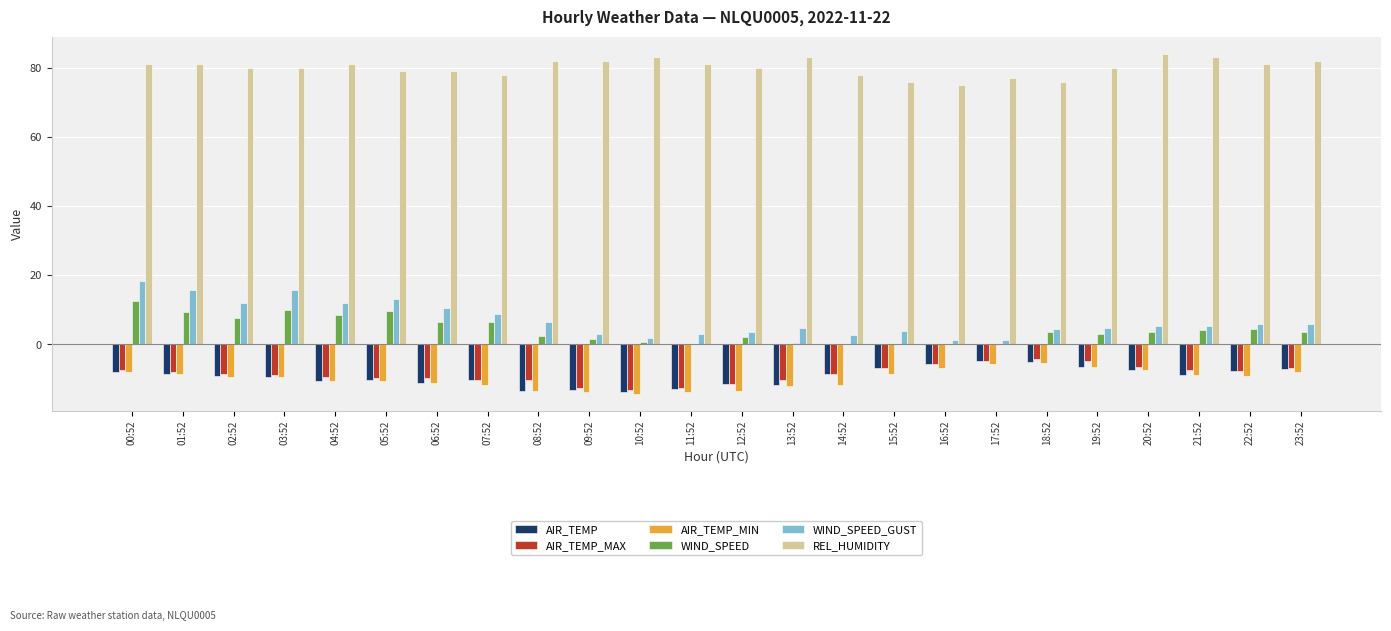

What is the sum of the AIR_TEMP_MIN values at 08:52 and 07:52?

-25.1